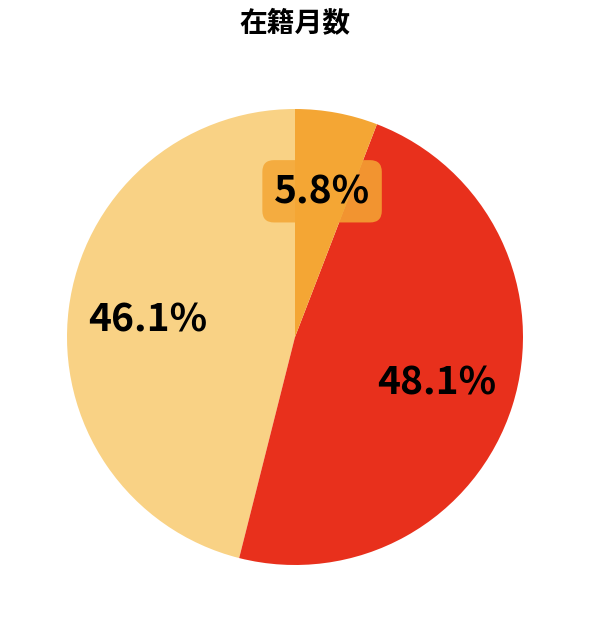

Does any single category account for the majority?

No